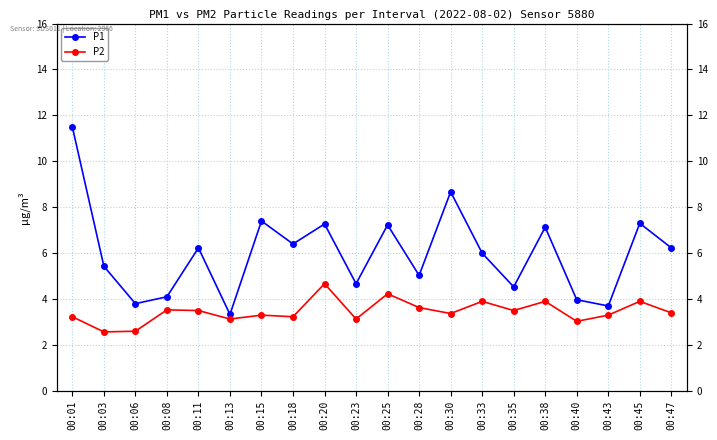

At how many categories does at least one series exceed 7?

7